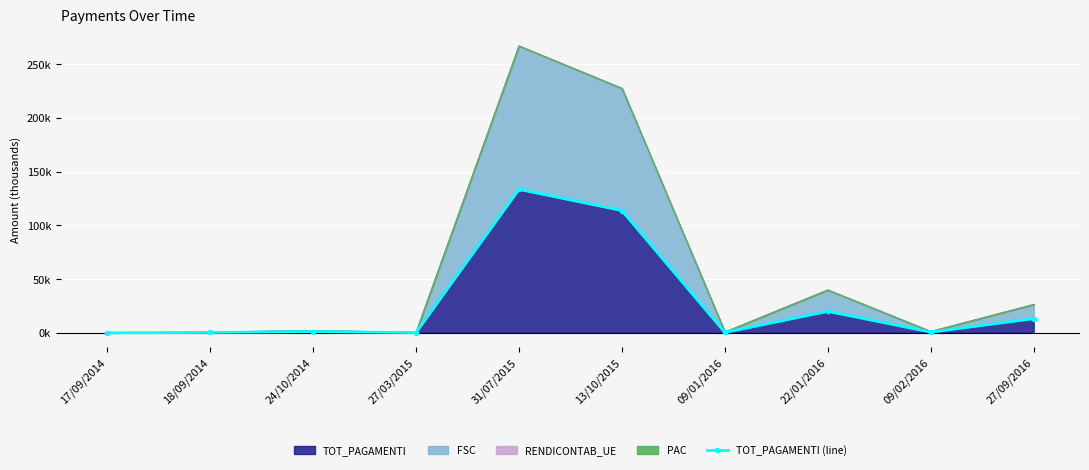

Reading left to right, transcribe all the data shown in this chart.

17/09/2014=0.0	18/09/2014=0.4	24/10/2014=1.1	27/03/2015=0.2	31/07/2015=133.5	13/10/2015=113.7	09/01/2016=0.4	22/01/2016=20.0	09/02/2016=0.6	27/09/2016=13.2